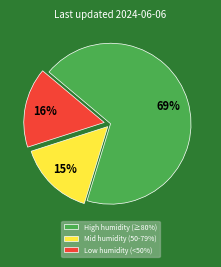

To the nearest percent, what is the average slice percentage?

33%